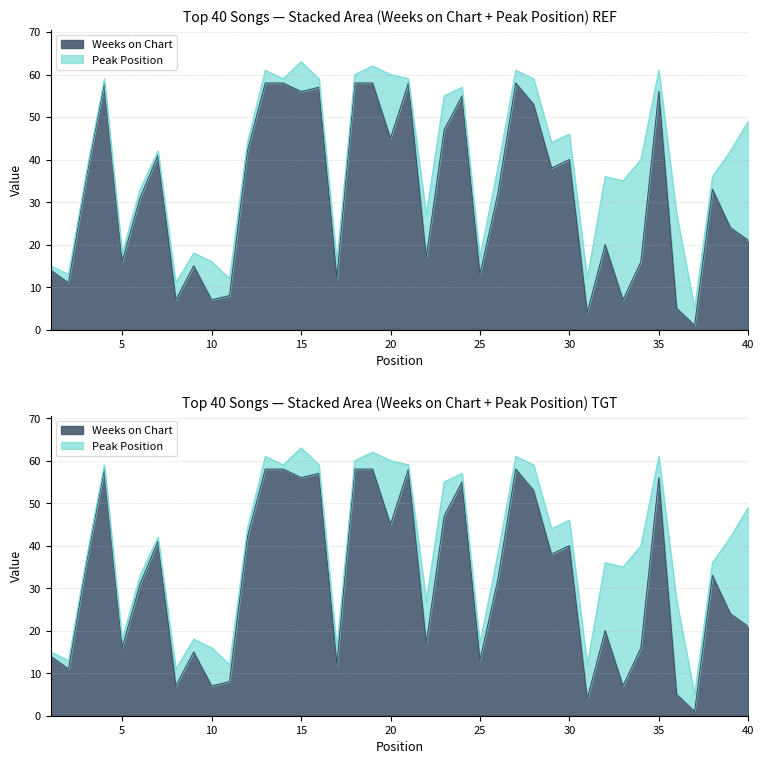

At which category does the data reach its first local valley?

2